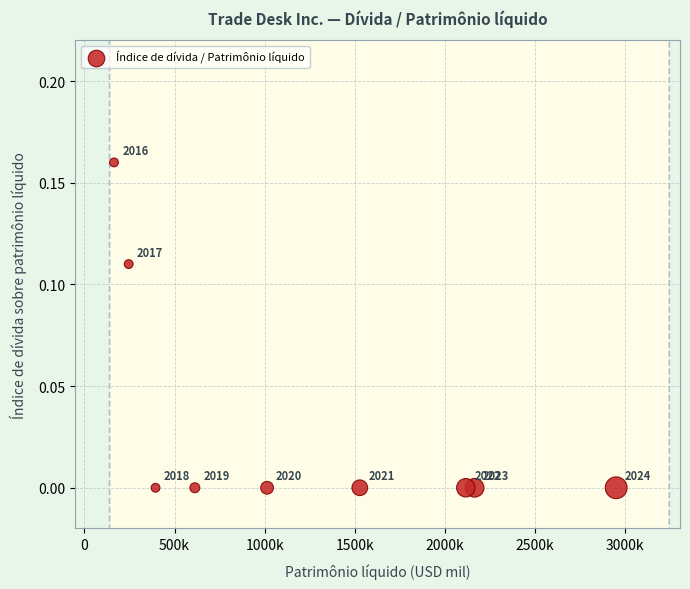

What is the average X value?

1242911.2